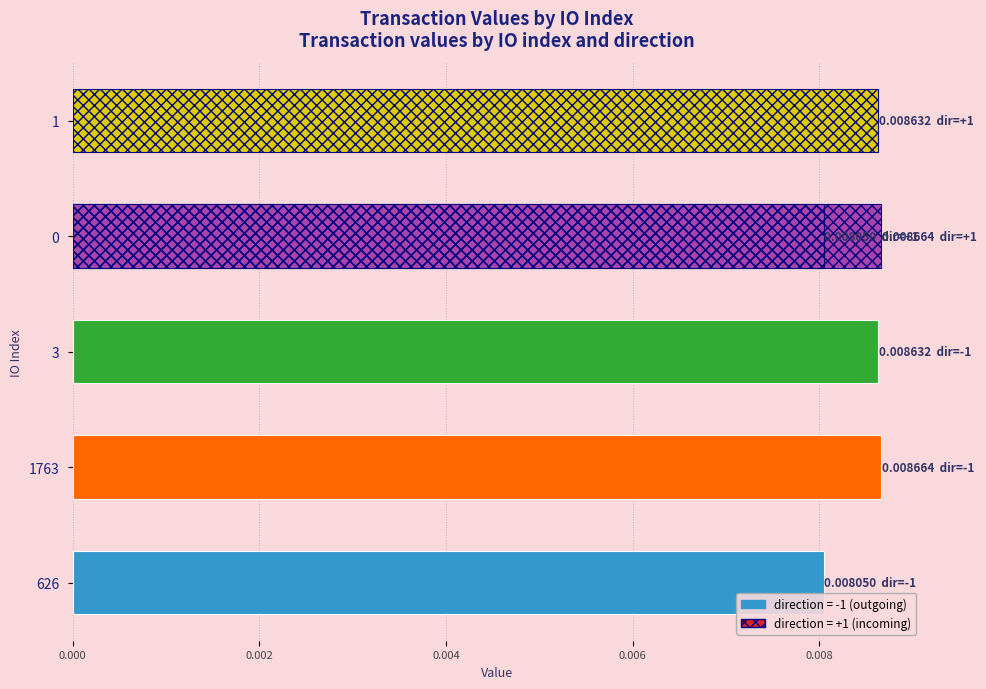

Count the values in the range 0 to 1.

6